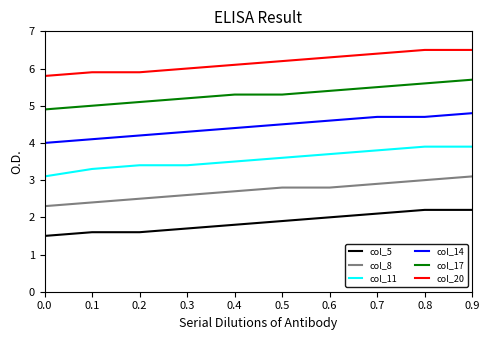

The value of col_17 at 0.0 is 4.9. True or false?

True